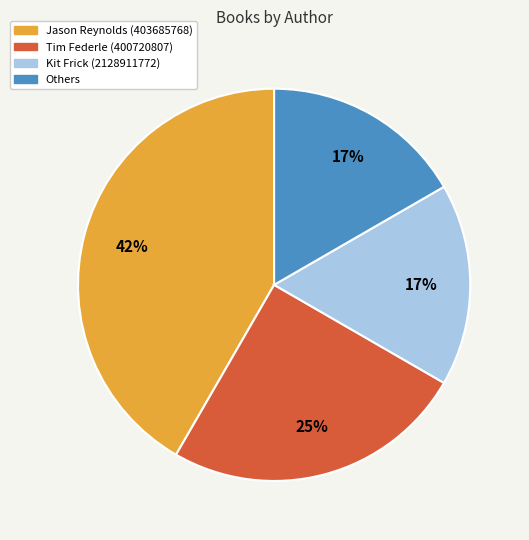

What percentage is the Kit Frick (2128911772) slice, to the nearest percent?

17%